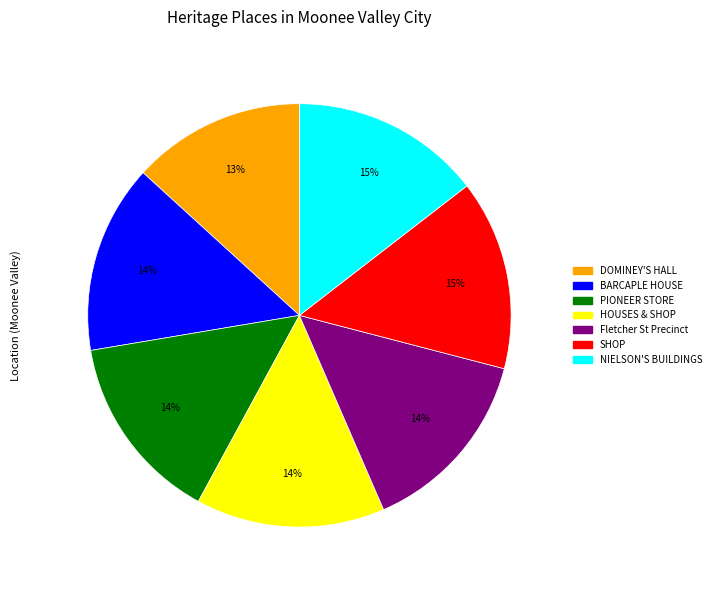

To the nearest percent, what is the average slice percentage?

14%